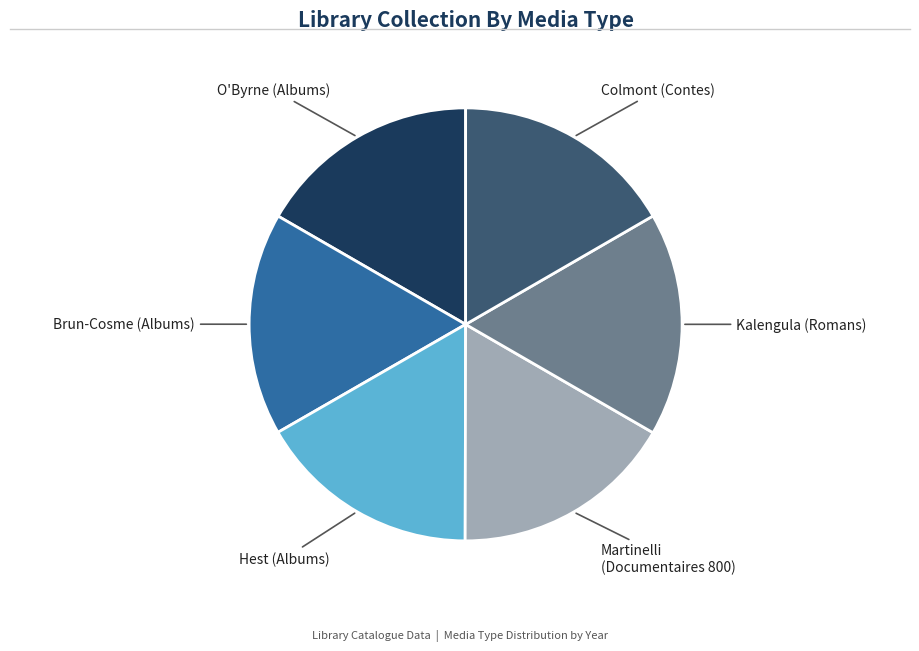

How many segments does this pie chart have?

6